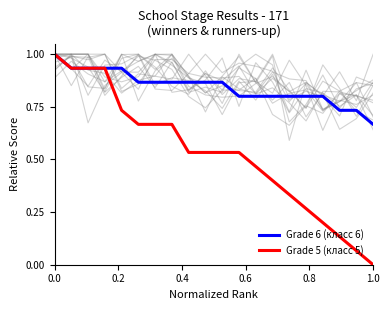

Is this an area chart (filled region under the line)?

No